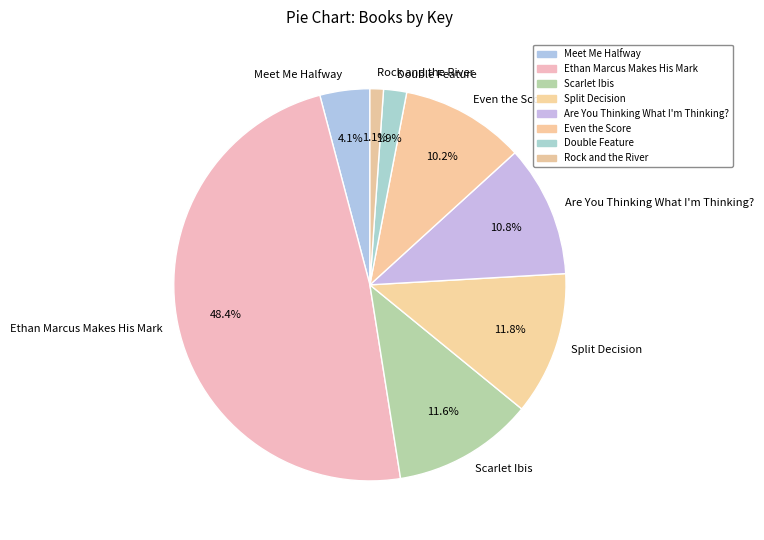

Which has a higher value, Split Decision or Even the Score?

Split Decision